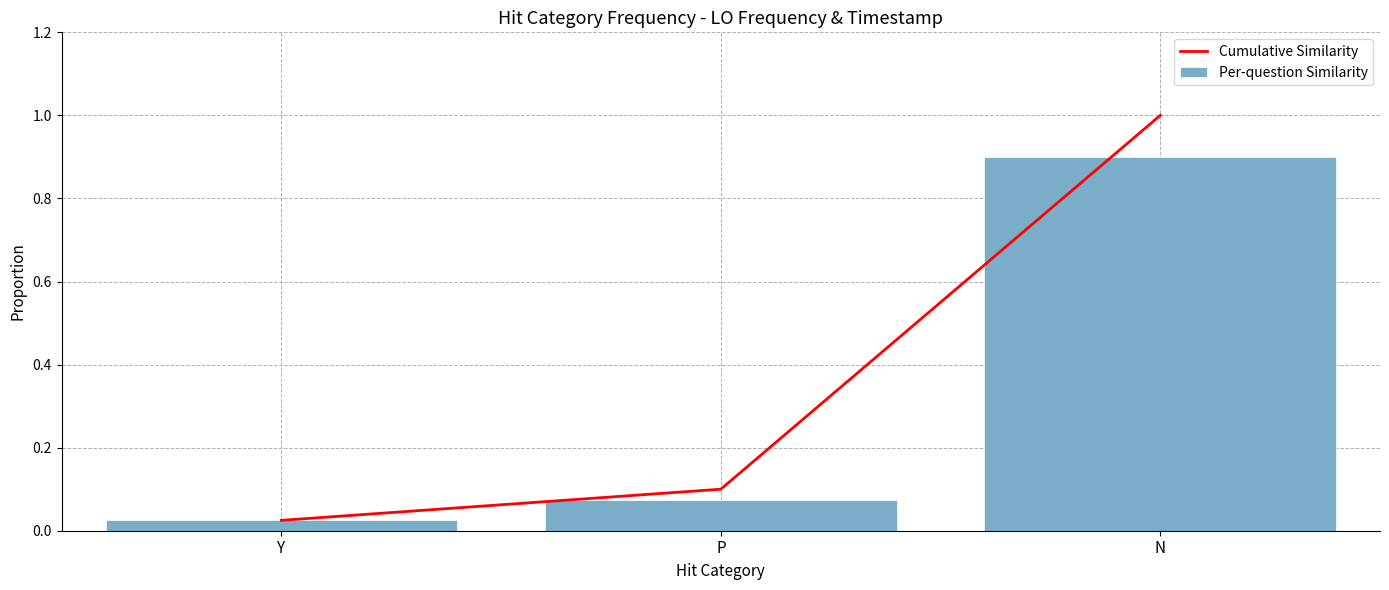

The Per-question Similarity series shows 0.0 at Y. True or false?

False